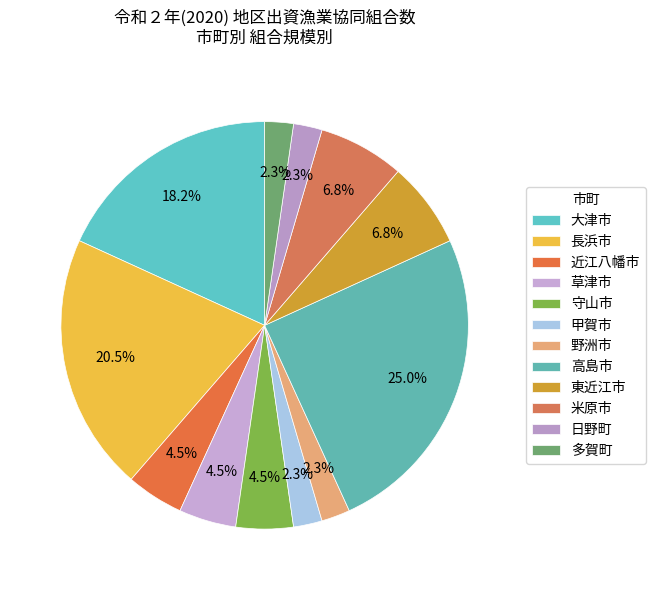

What percentage is NOT represented by 日野町?

97.7%